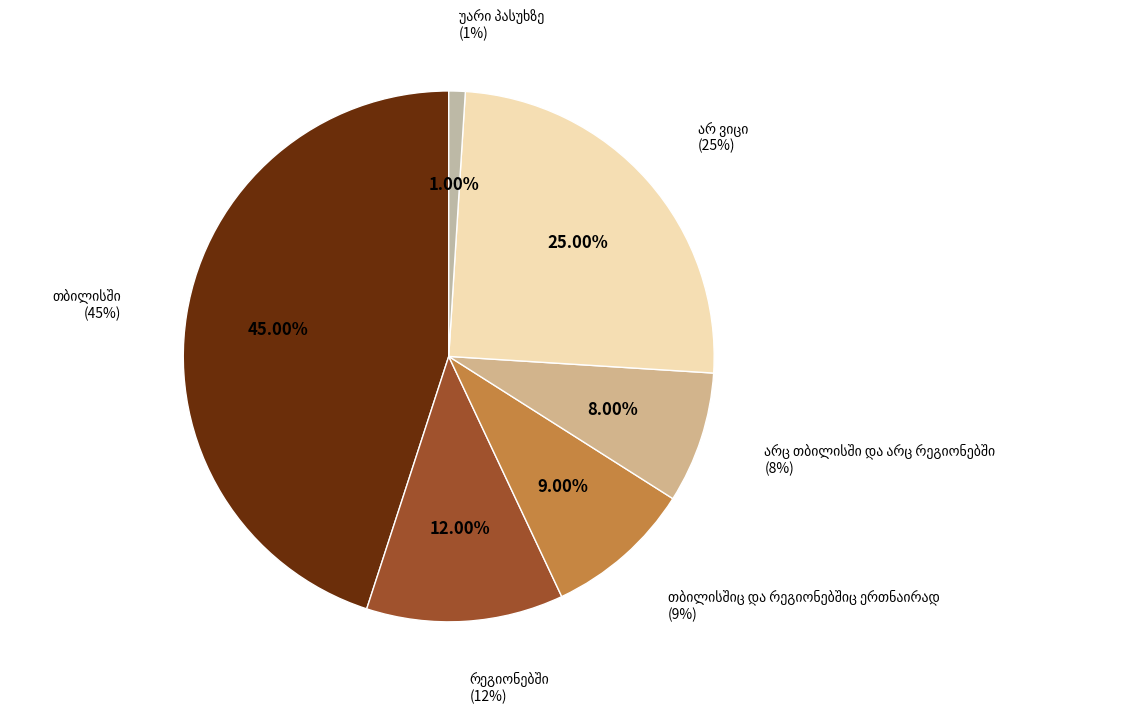

To the nearest percent, what is the combined percentage of უარი პასუხზე and არ ვიცი?

26%